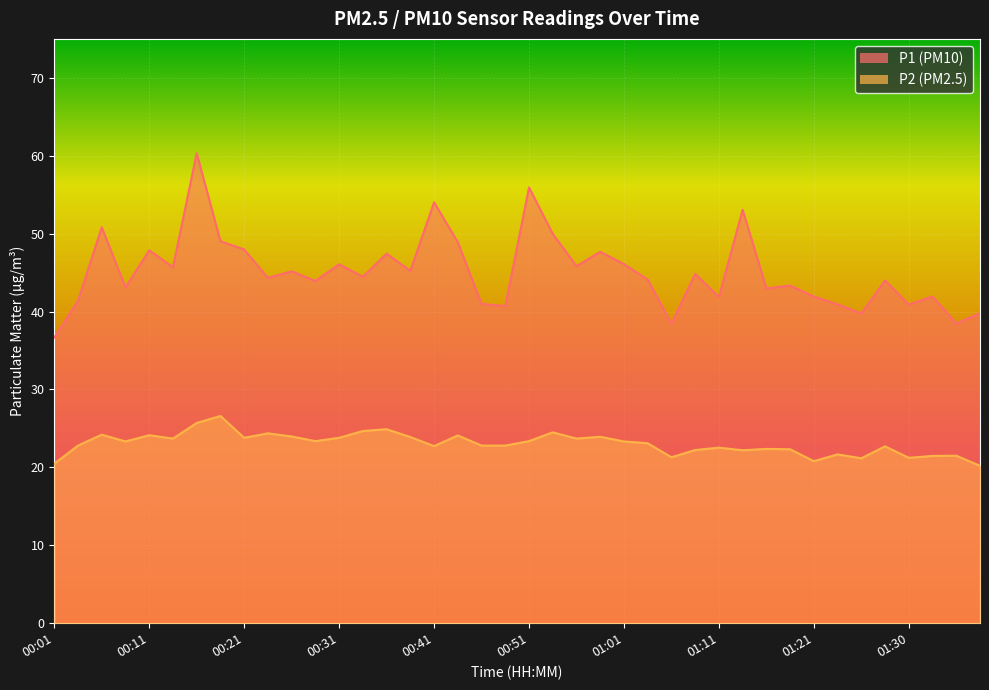

At which label does P1 reach its peak?

00:16